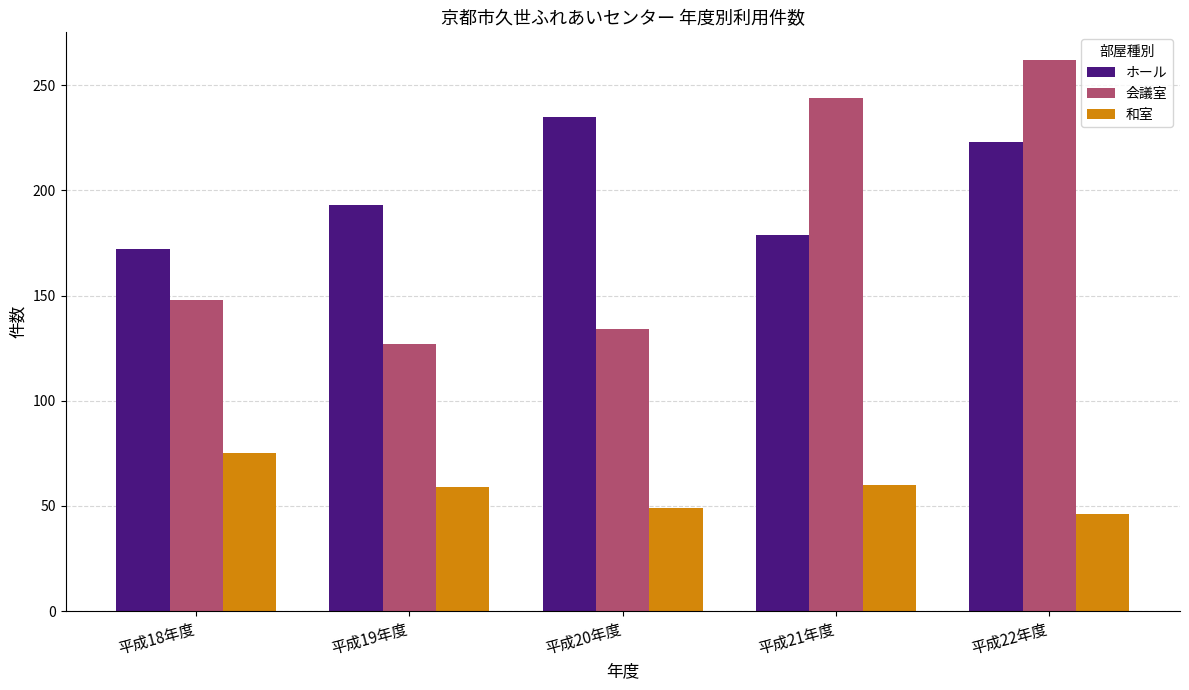

Rank the series at 平成19年度 from lowest to highest value.

和室, 会議室, ホール